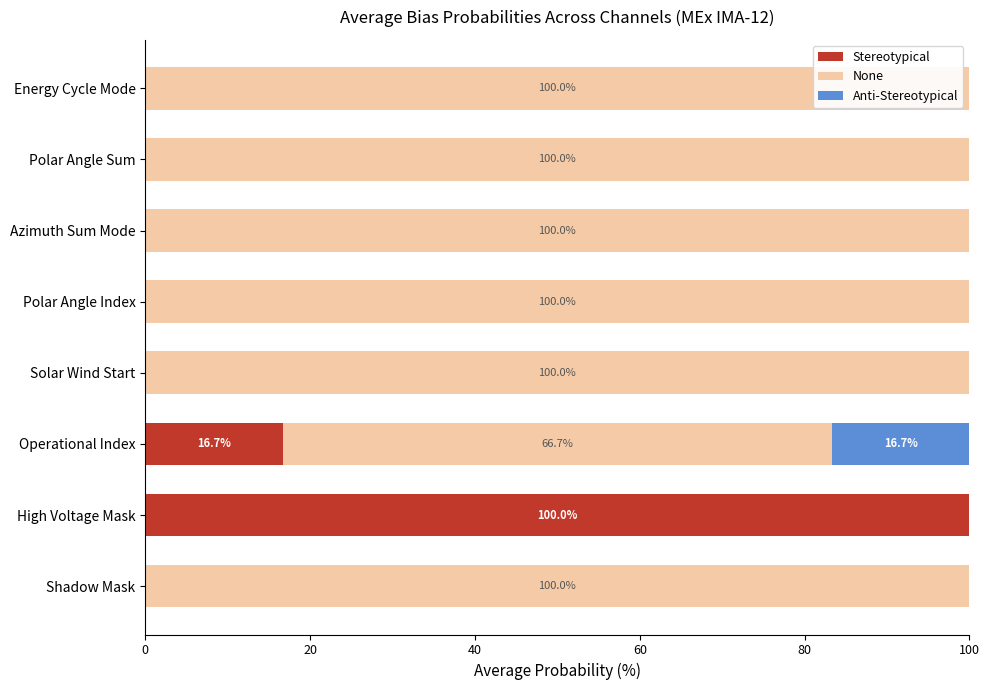

At which label is Stereotypical closest to 50?

Operational Index